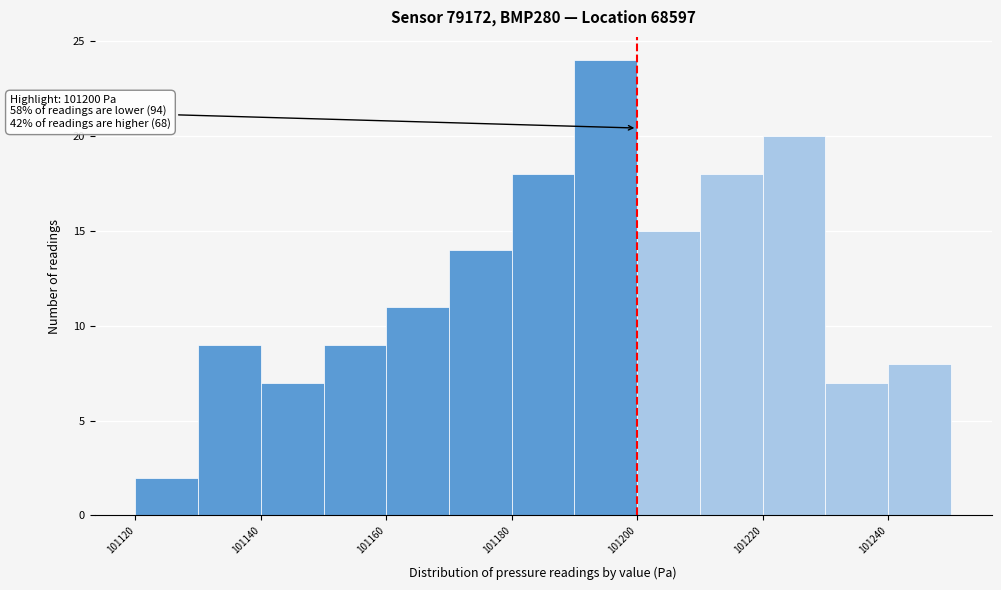

Over which range of the x-axis is the bar tallest?

101190 to 101200